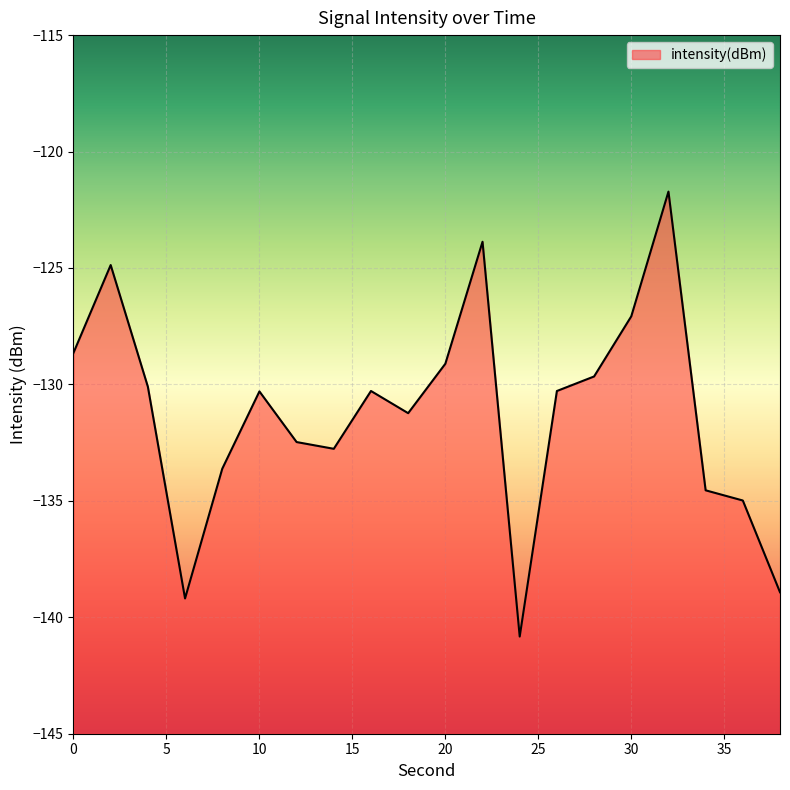

At which category does the data reach its first local peak?

2